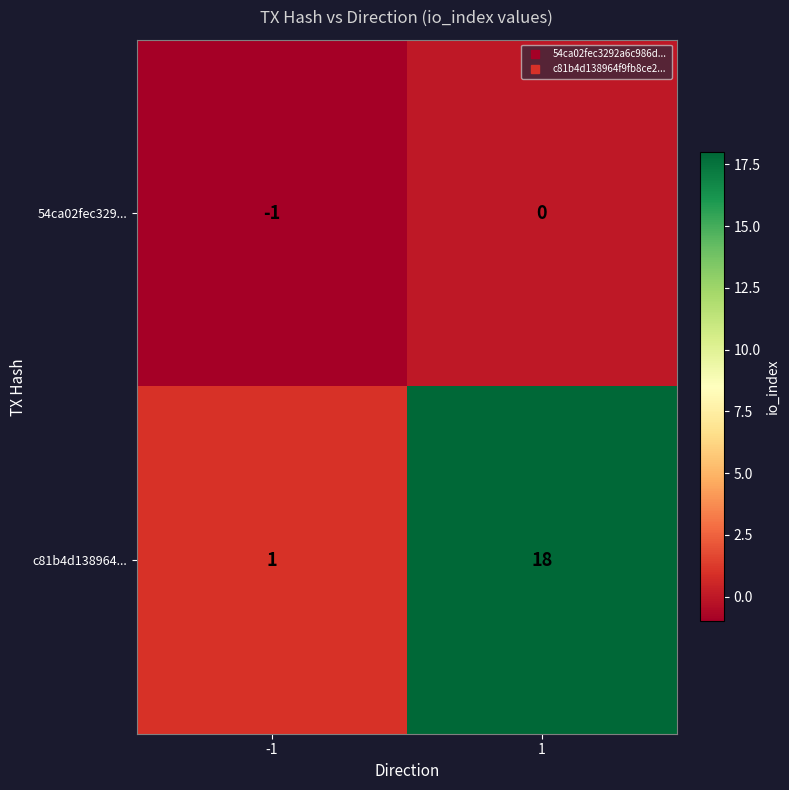

Is it true that c81b4d138964... equals 18 at 1?

True